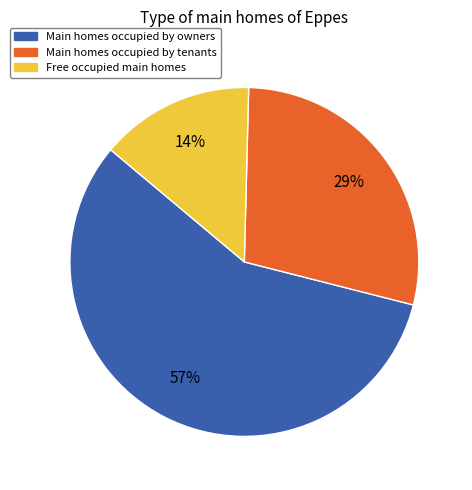

Is there any slice that represents more than half of the pie?

Yes